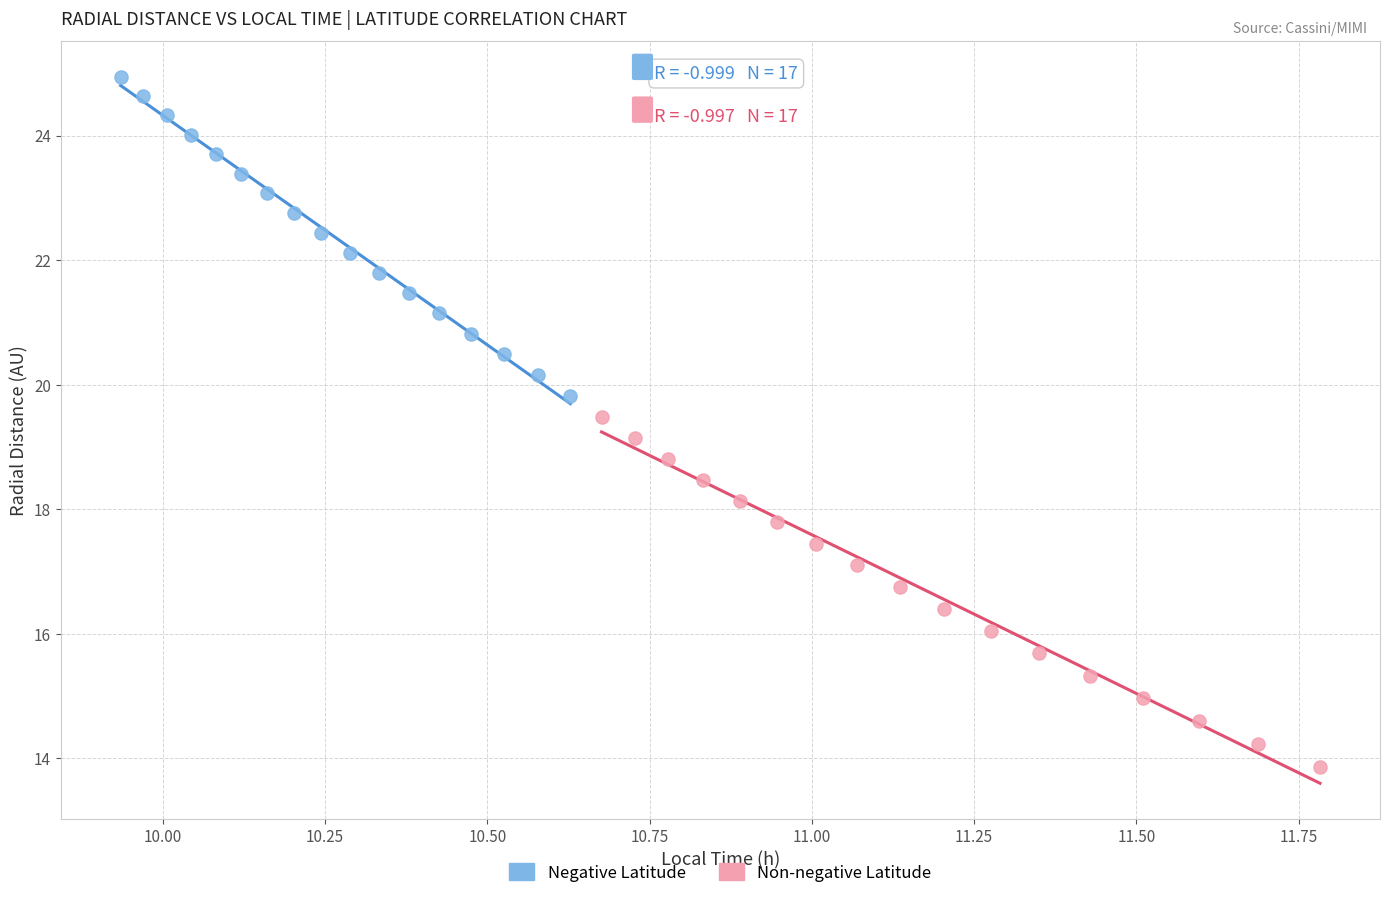

Which series reaches the maximum Y coordinate?

Negative Latitude